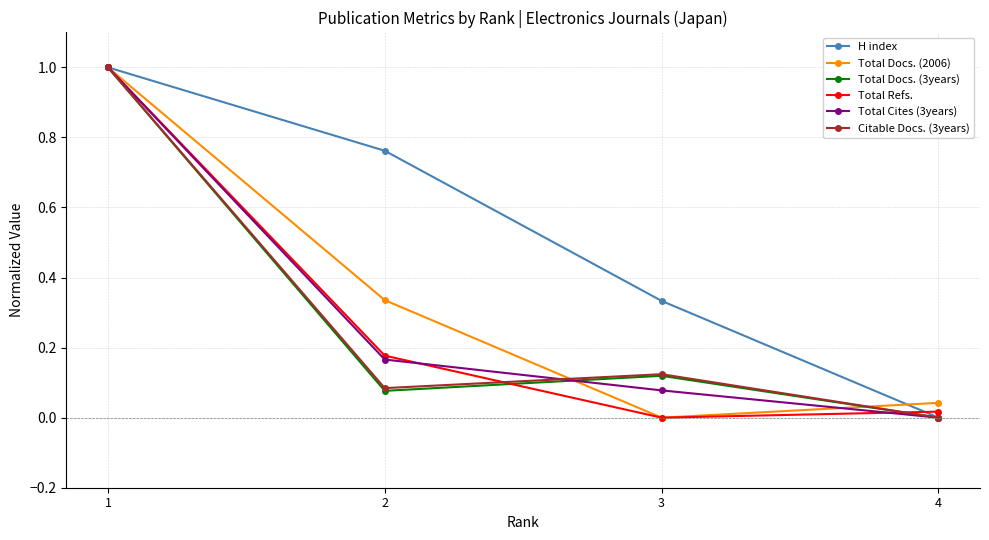

Which series changed the most between 1 and 2?

Total Docs. (3years)